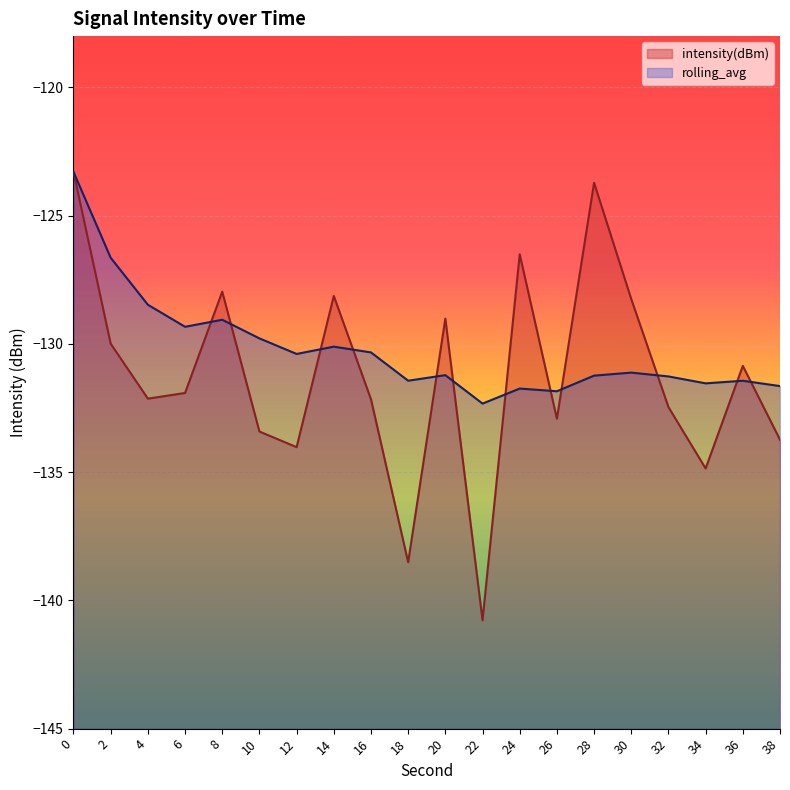

What is the sum of the intensity(dBm) values at 4 and 38?

-265.9